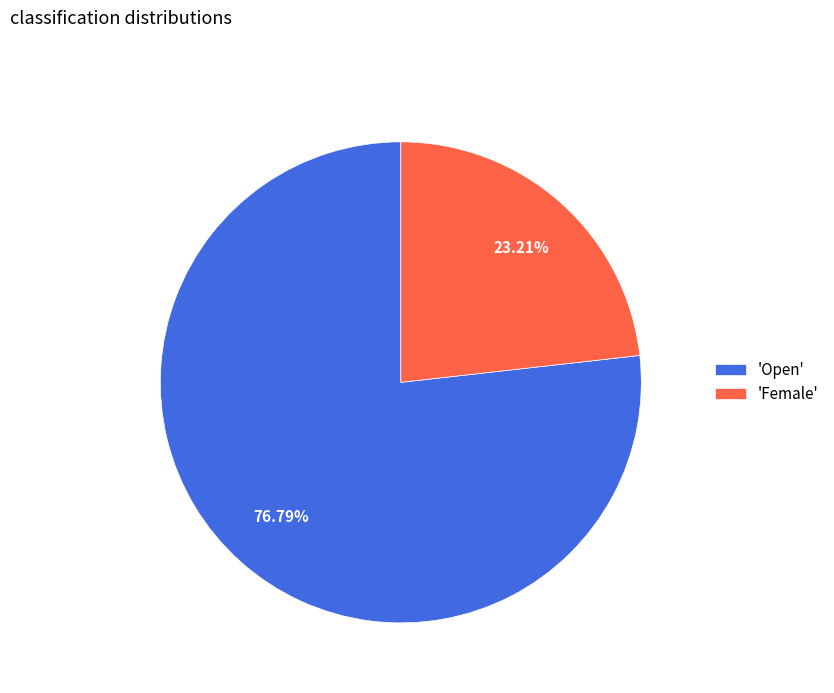

Which category has the smallest portion of the pie?

'Female'